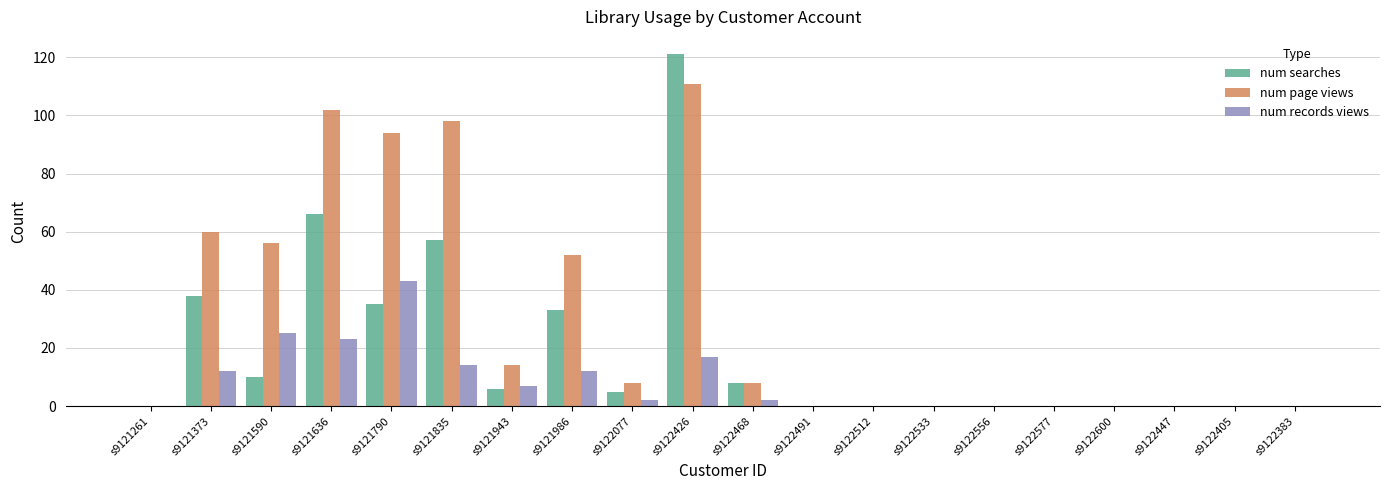

At which label is num records views closest to 21?

s9121636